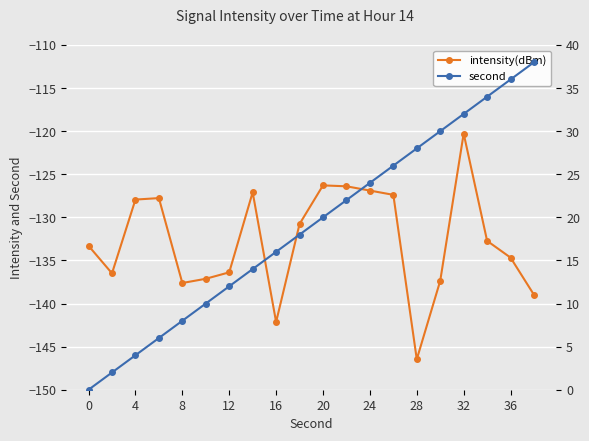

What is the sum of the second values at 0 and 19?

38.0